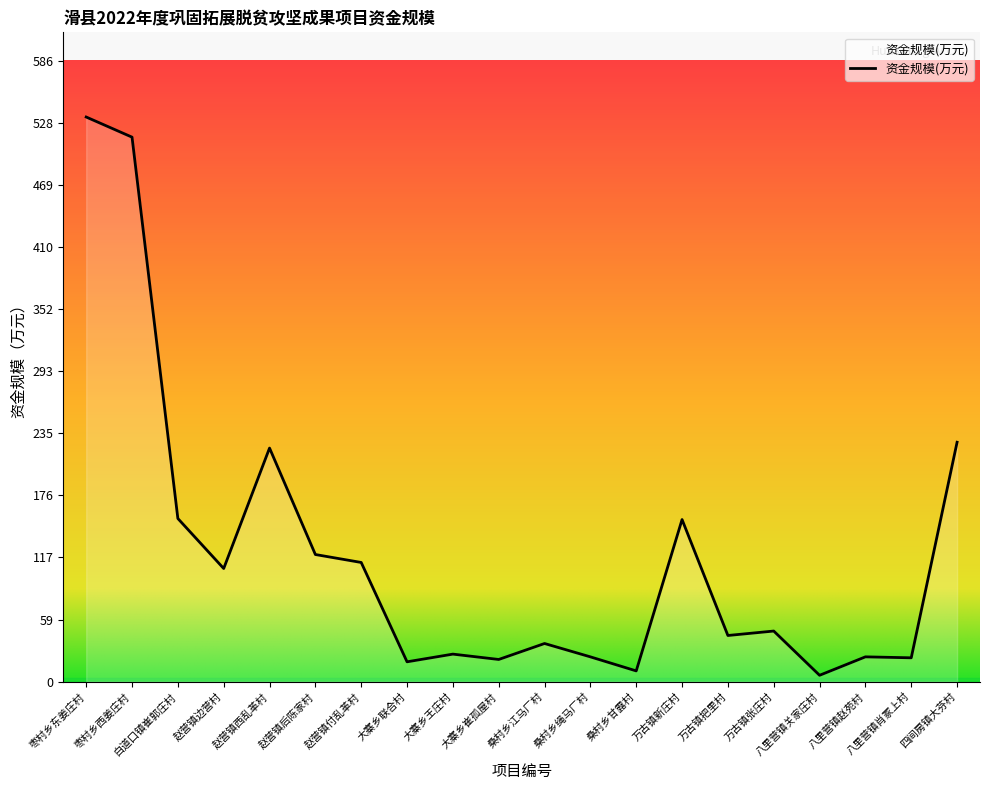

What position from the left is 八里营镇赵苑村?

18